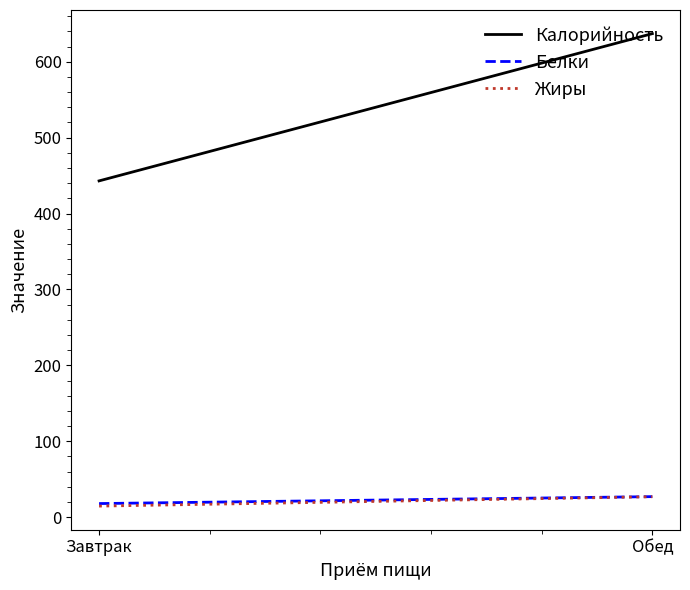

Reading left to right, what are all the values shown in this chart?

Калорийность: 443.0	637.0
Белки: 17.9	27.1
Жиры: 14.6	26.9